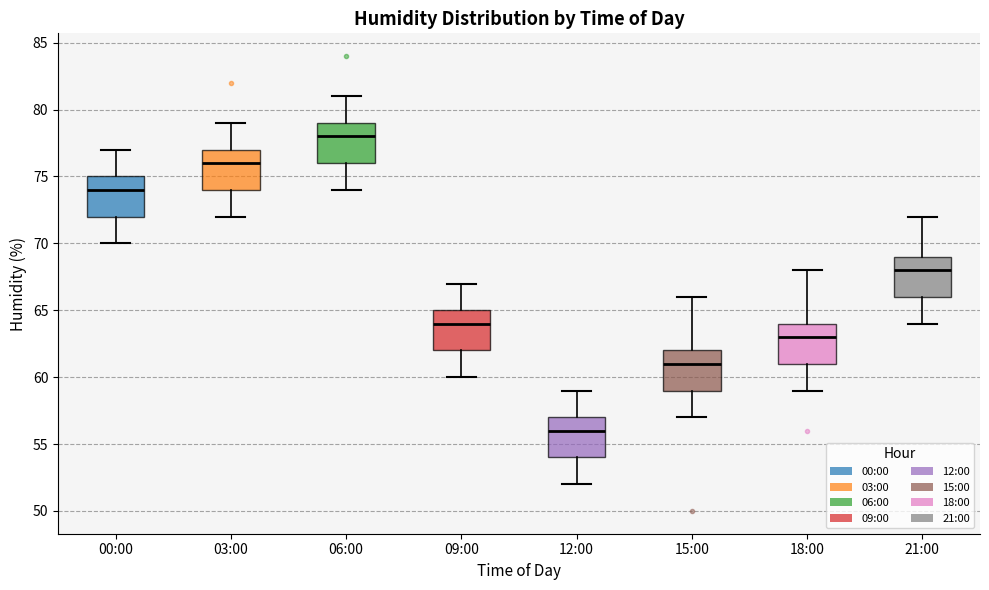

Reading left to right, read every box against the y-axis: the position of its median line, the range the box covers, and the ends of its whiskers. The values are not printed on the chart, so give them approximately, as read against the axis.

00:00: median 74, box 72 to 75, whiskers 70 to 77
03:00: median 76, box 74 to 77, whiskers 72 to 79
06:00: median 78, box 76 to 79, whiskers 74 to 81
09:00: median 64, box 62 to 65, whiskers 60 to 67
12:00: median 56, box 54 to 57, whiskers 52 to 59
15:00: median 61, box 59 to 62, whiskers 57 to 66
18:00: median 63, box 61 to 64, whiskers 59 to 68
21:00: median 68, box 66 to 69, whiskers 64 to 72